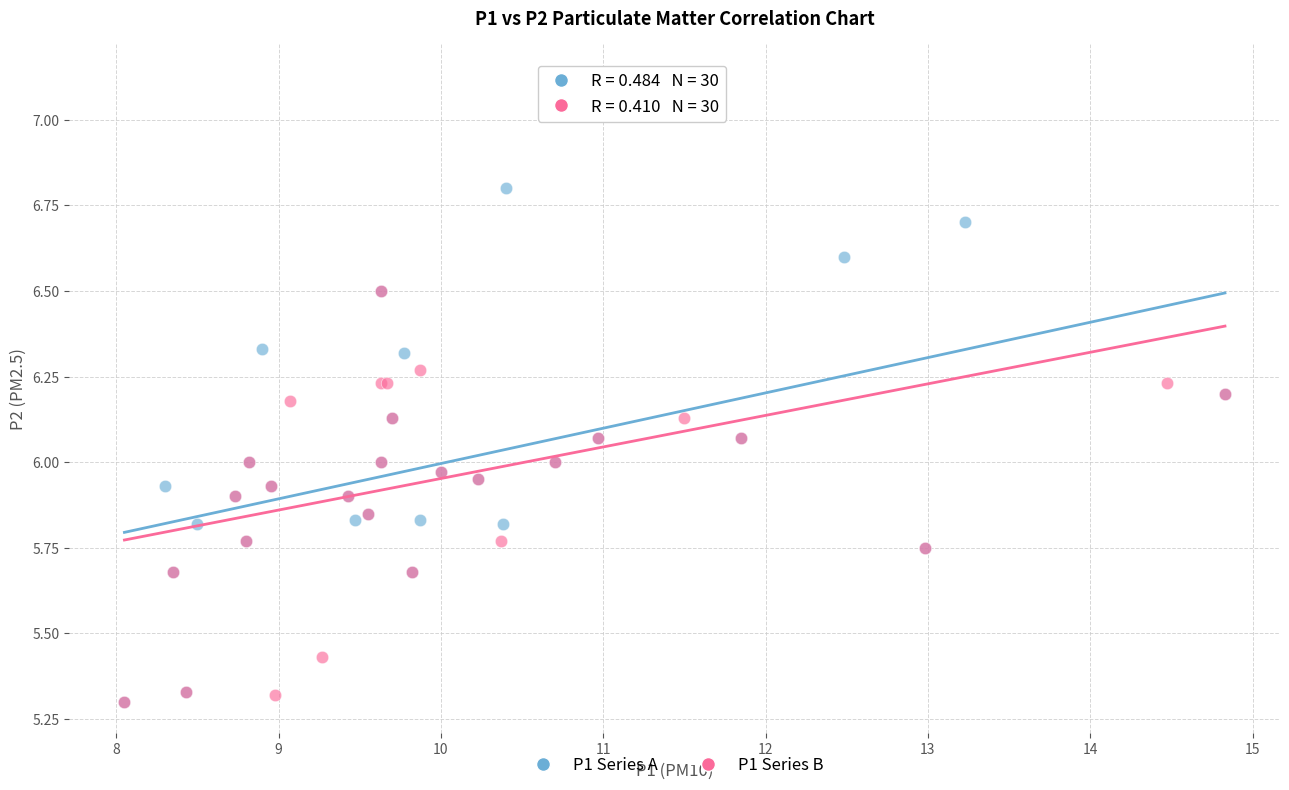

Which series reaches the maximum Y coordinate?

P1 Series B